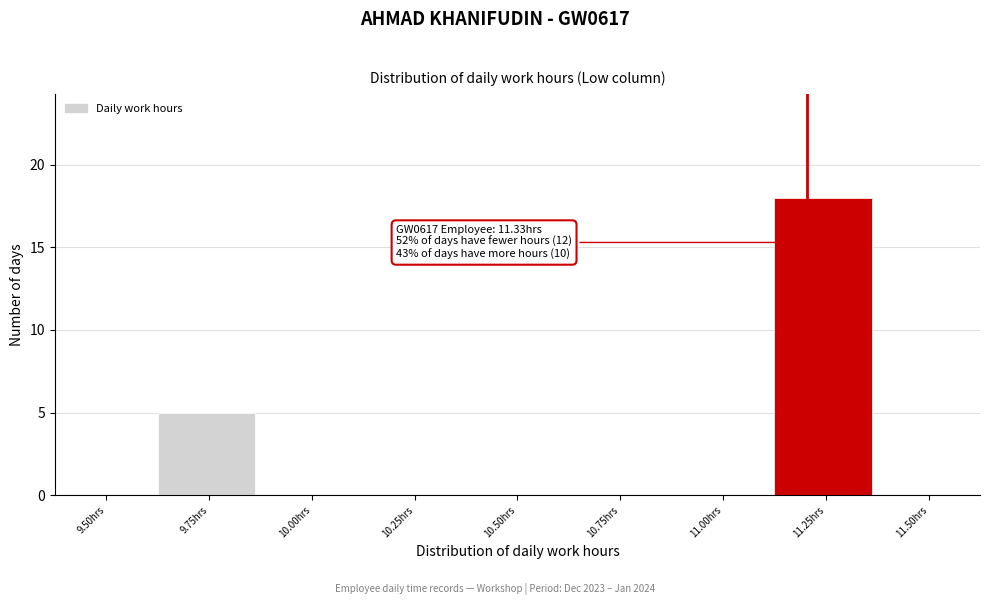

Reading right to left, what are all the values shown in this chart?

11.50hrs=0	11.25hrs=18	11.00hrs=0	10.75hrs=0	10.50hrs=0	10.25hrs=0	10.00hrs=0	9.75hrs=5	9.50hrs=0